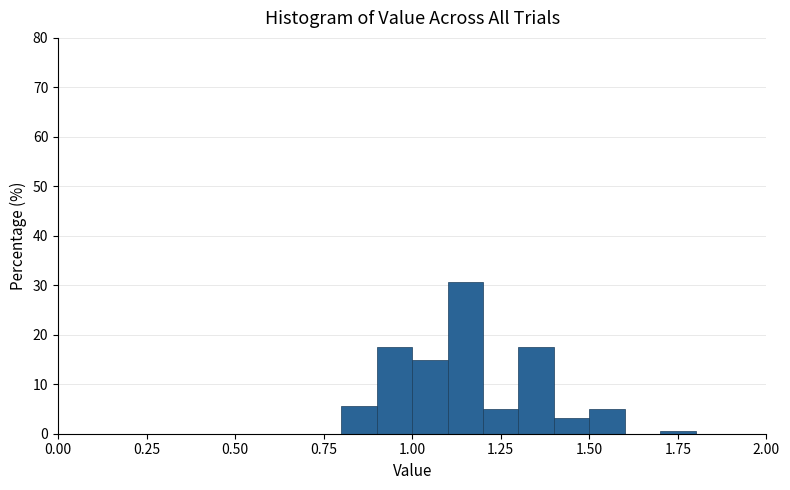

Read against the x-axis, roughly where is the centre of the tallest bar?

1.15